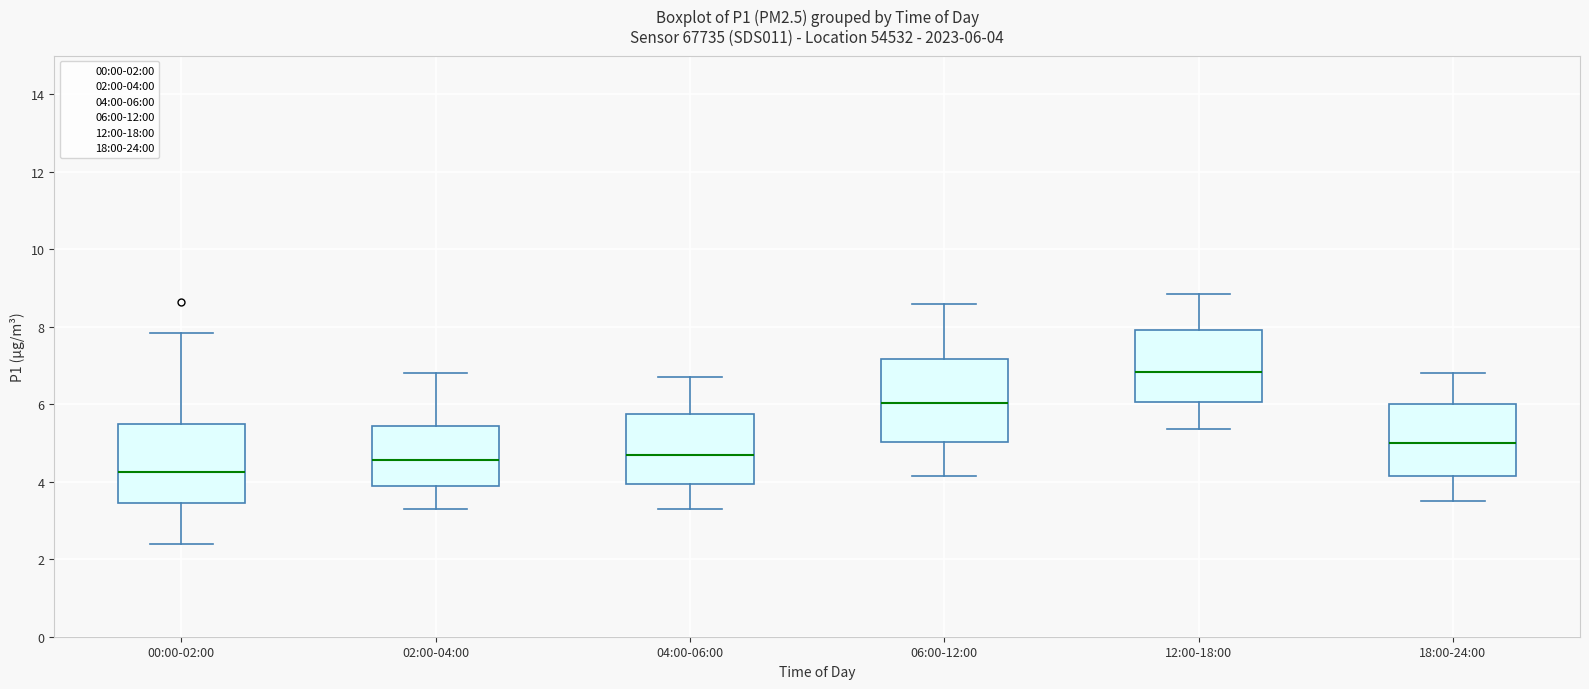

Which box's median line is the highest?

12:00-18:00